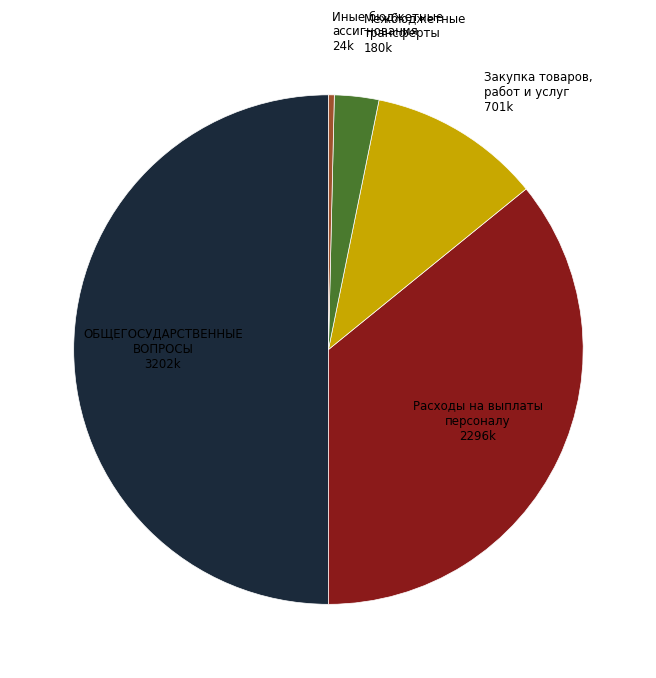

Count the number of slices in the pie.

5